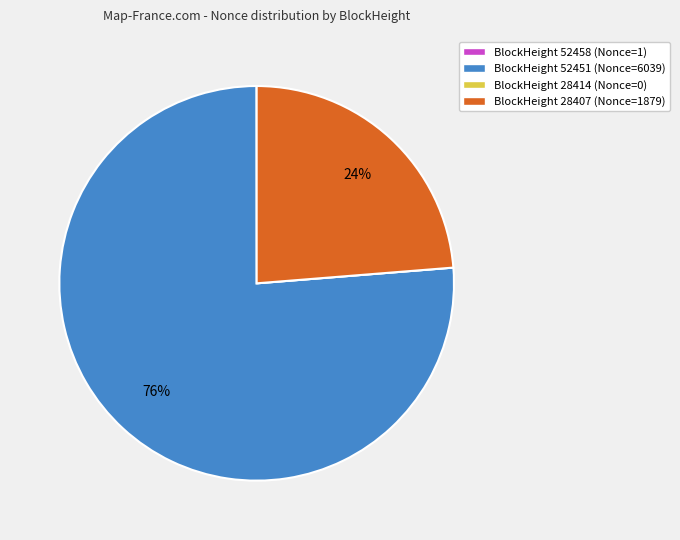

To the nearest percent, what is the average slice percentage?

25%